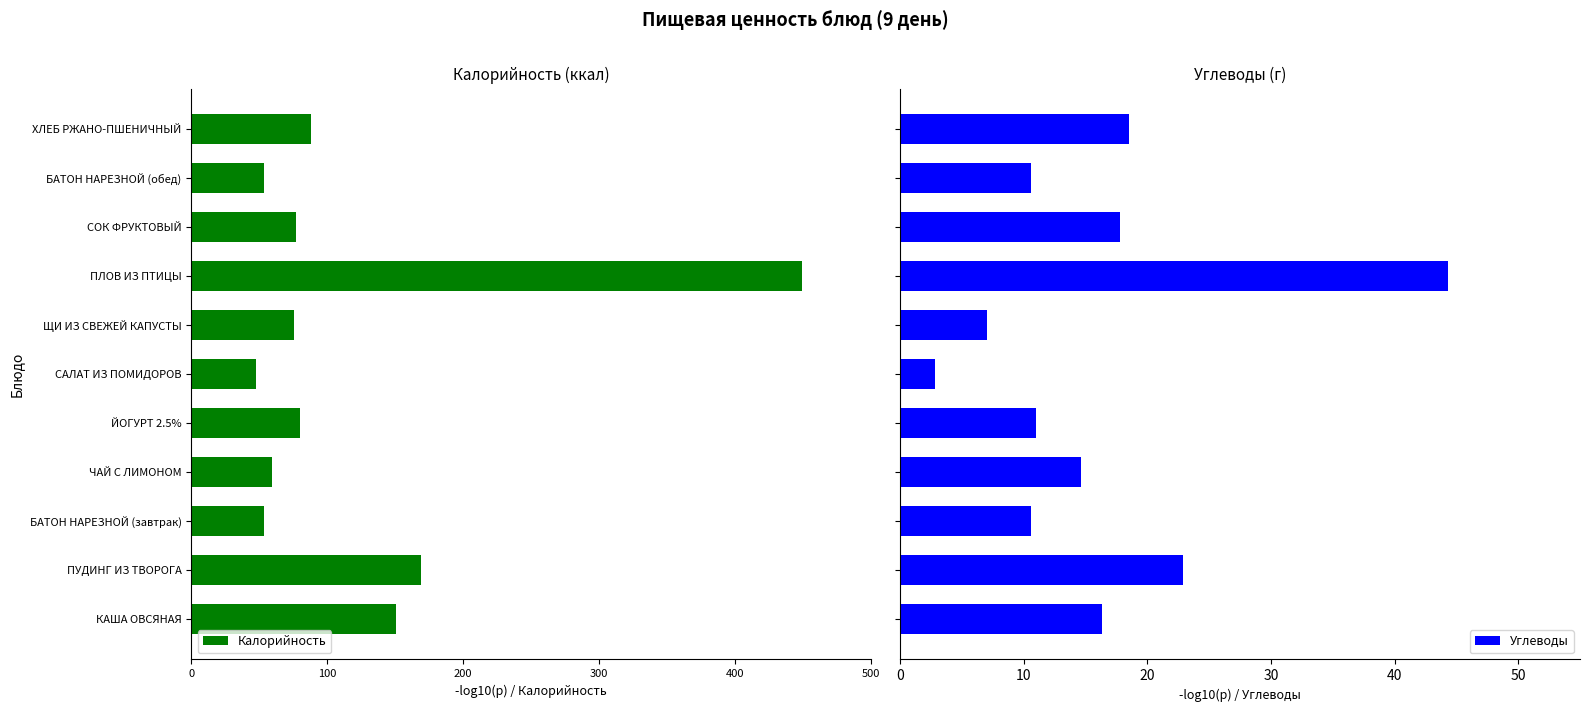

What is the value of the Углеводы bar at the 11th from the left?

18.5